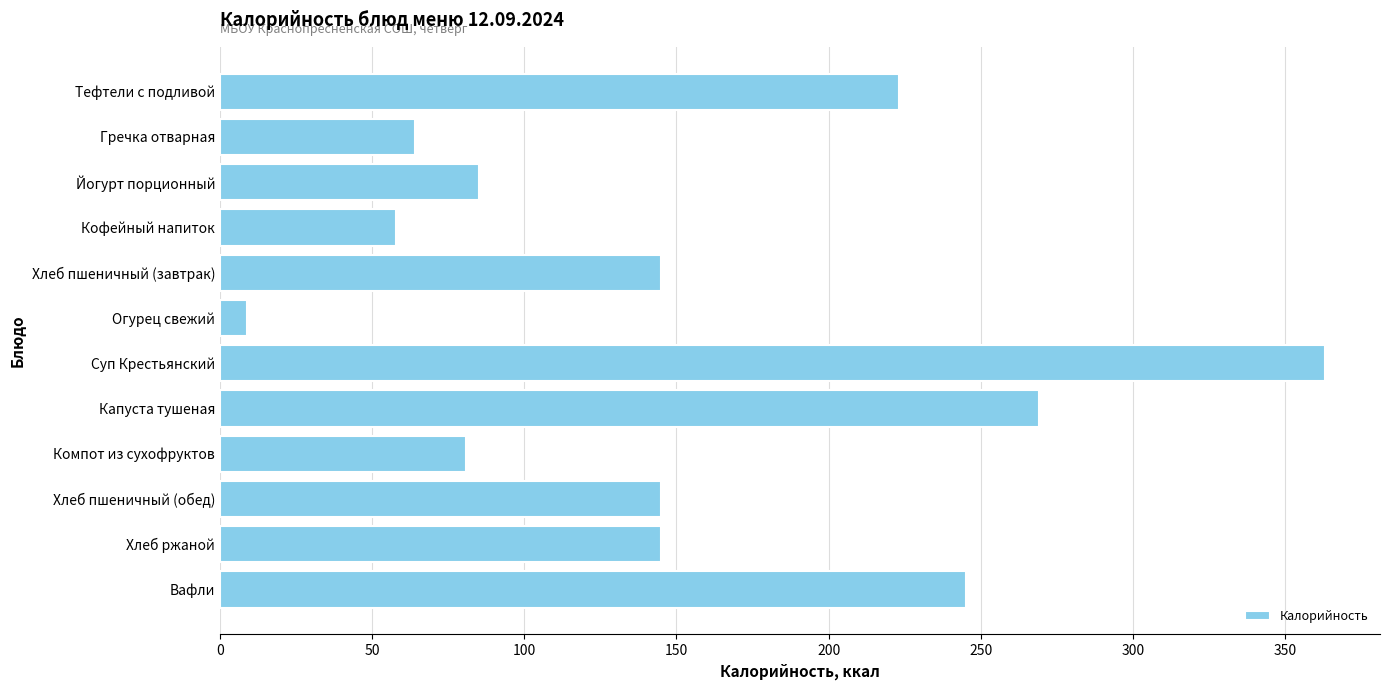

What is the label of the 3rd bar from the top?

Йогурт порционный